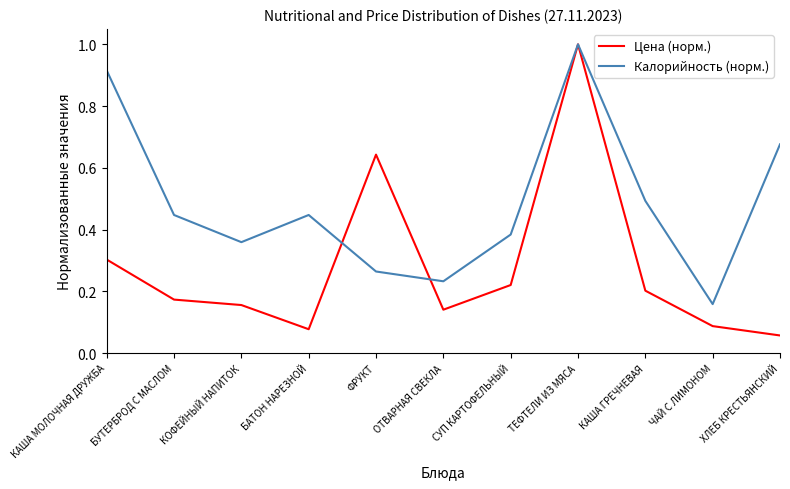

Where is Калорийность (норм.) nearest to the value 0?

ЧАЙ С ЛИМОНОМ